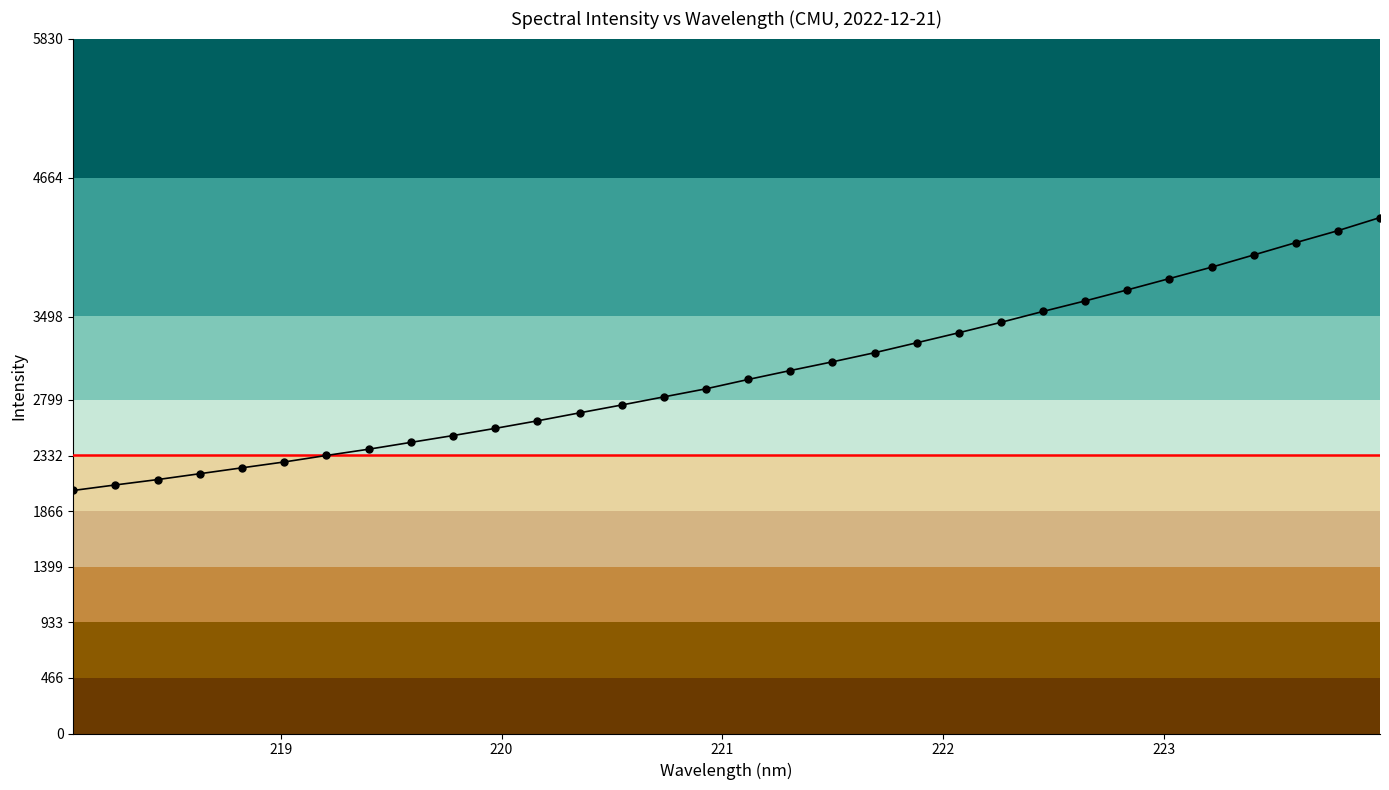

How many lines are shown in the chart?

1